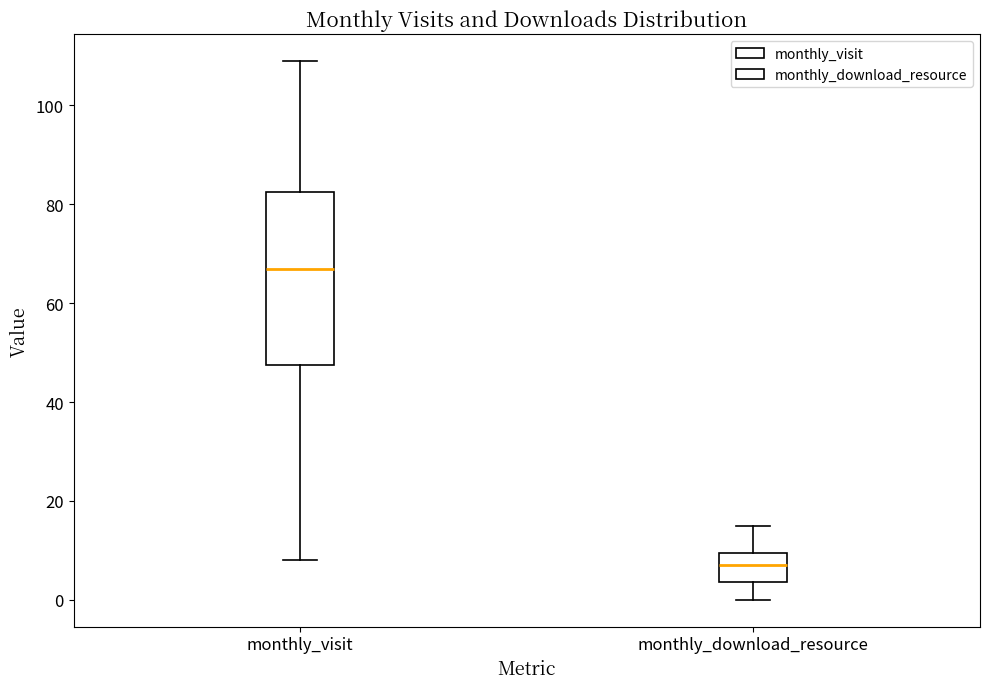

Reading left to right, read every box against the y-axis: the position of its median line, the range the box covers, and the ends of its whiskers. The values are not printed on the chart, so give them approximately, as read against the axis.

monthly_visit: median 68, box 48 to 82, whiskers 8 to 110
monthly_download_resource: median 8, box 4 to 10, whiskers 0 to 16